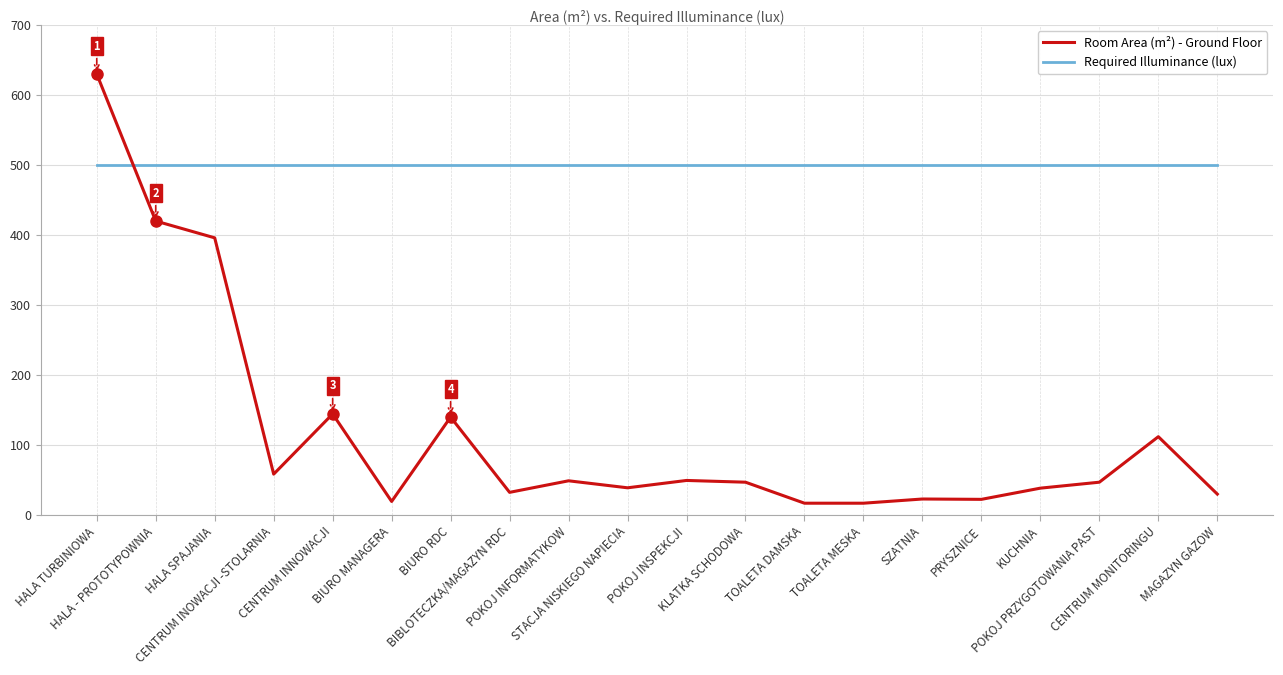

Between which two adjacent categories do Required Illuminance (lux) and Room Area (m²) - Ground Floor first intersect?

HALA TURBINIOWA and HALA - PROTOTYPOWNIA